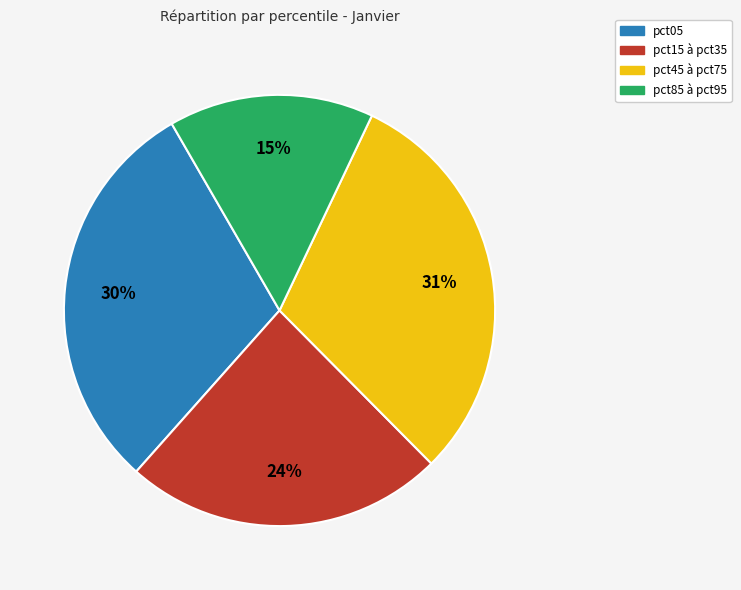

To the nearest percent, what is the average slice percentage?

25%